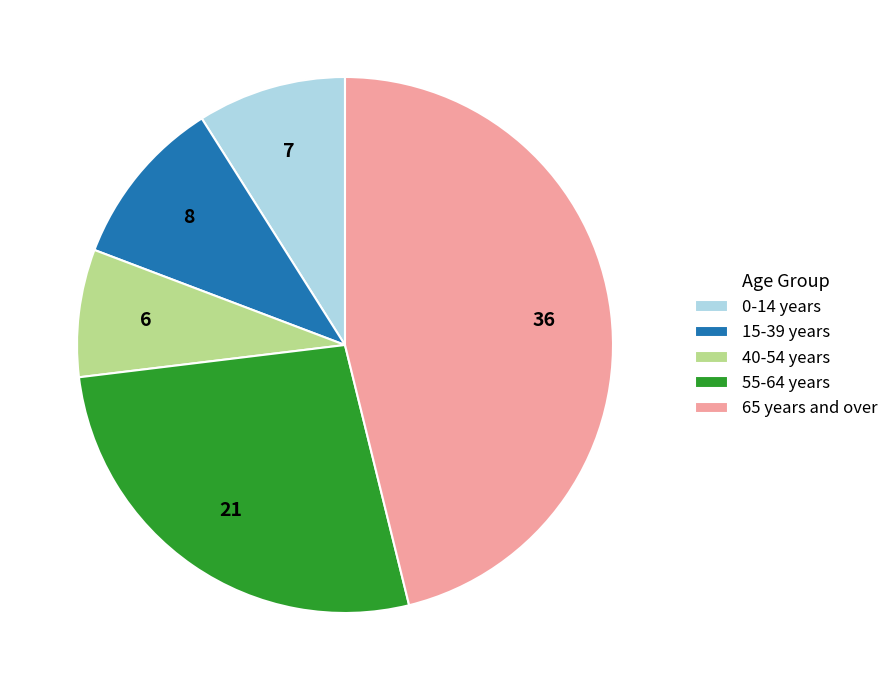

Between 15-39 years and 65 years and over, which is larger?

65 years and over